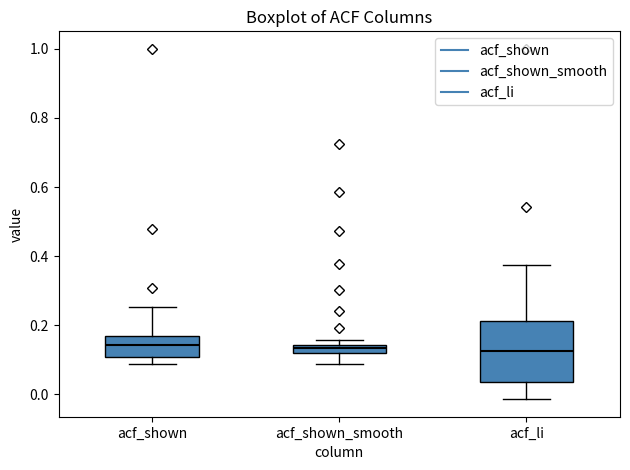

Where does the upper whisker of the box for acf_shown end on the y-axis? The values are not printed on the chart, so give them approximately, as read against the axis.

0.26